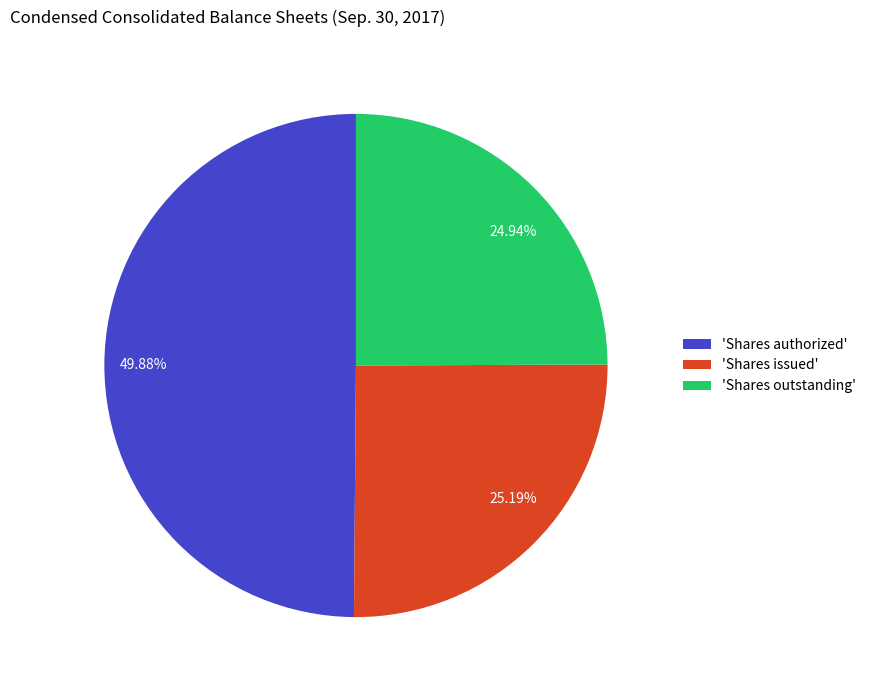

Approximately how many times larger is the value at 24.94% compared to 49.88%?

0.5